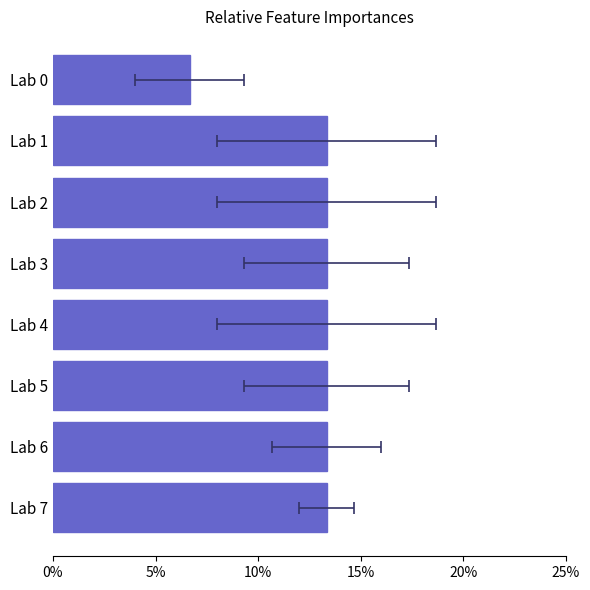

What is the smallest value displayed?

6.7